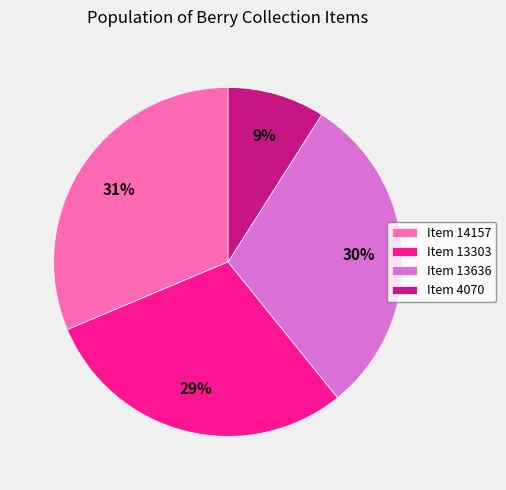

What is the smallest slice in the pie chart?

Item 4070